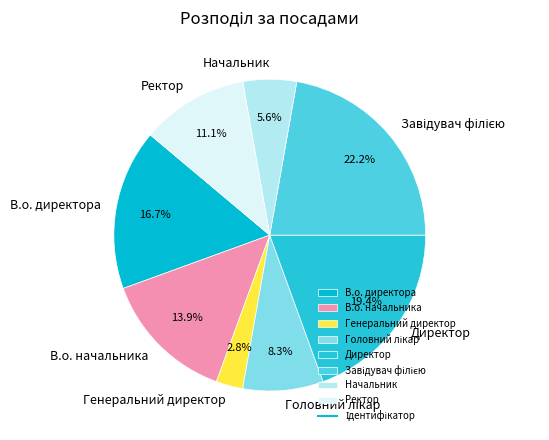

Which has a higher value, В.о. начальника or Директор?

Директор